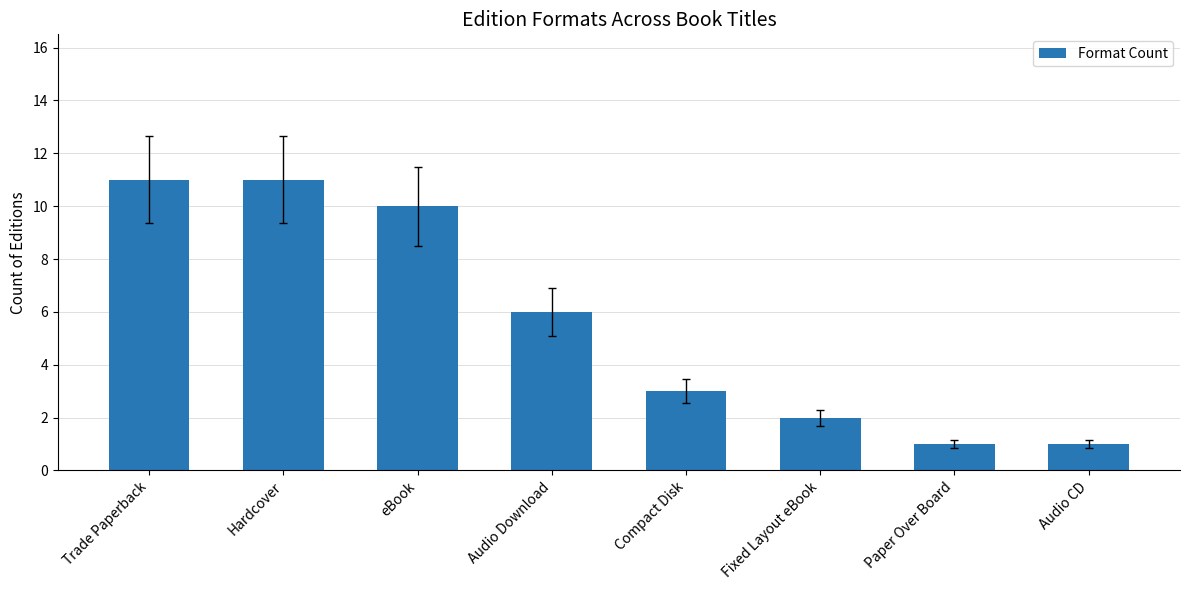

True or false: the data shows 11 at Hardcover.

True